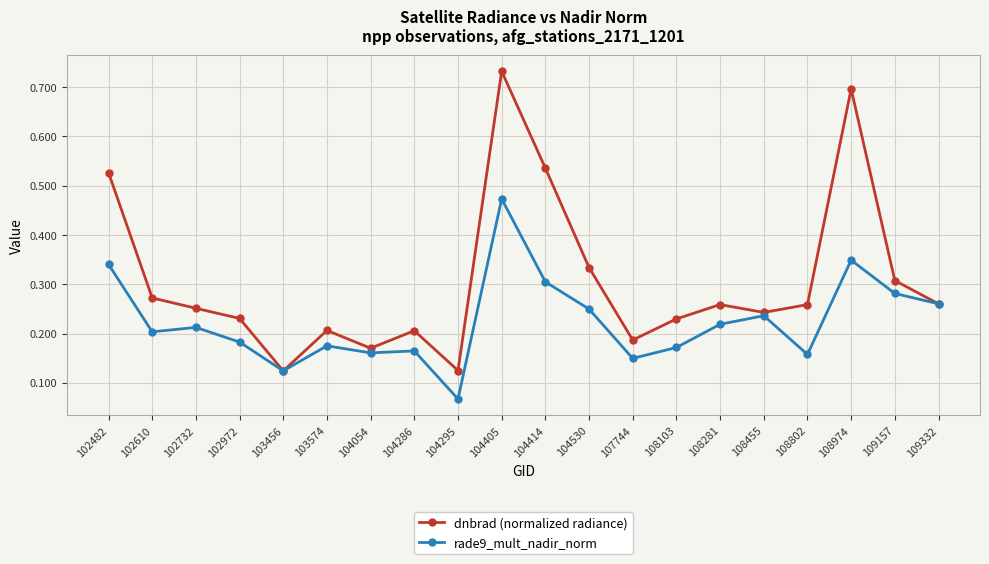

How many interior local peaks does the dnbrad (normalized radiance) series have?

5